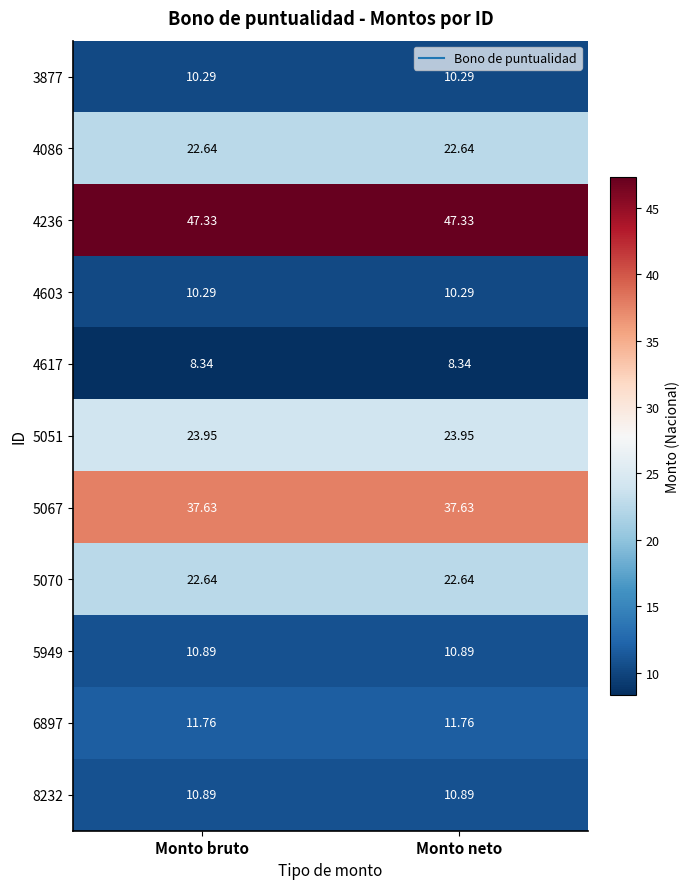

Is the value of 4603 at Monto bruto greater than the value of 6897 at Monto bruto?

No